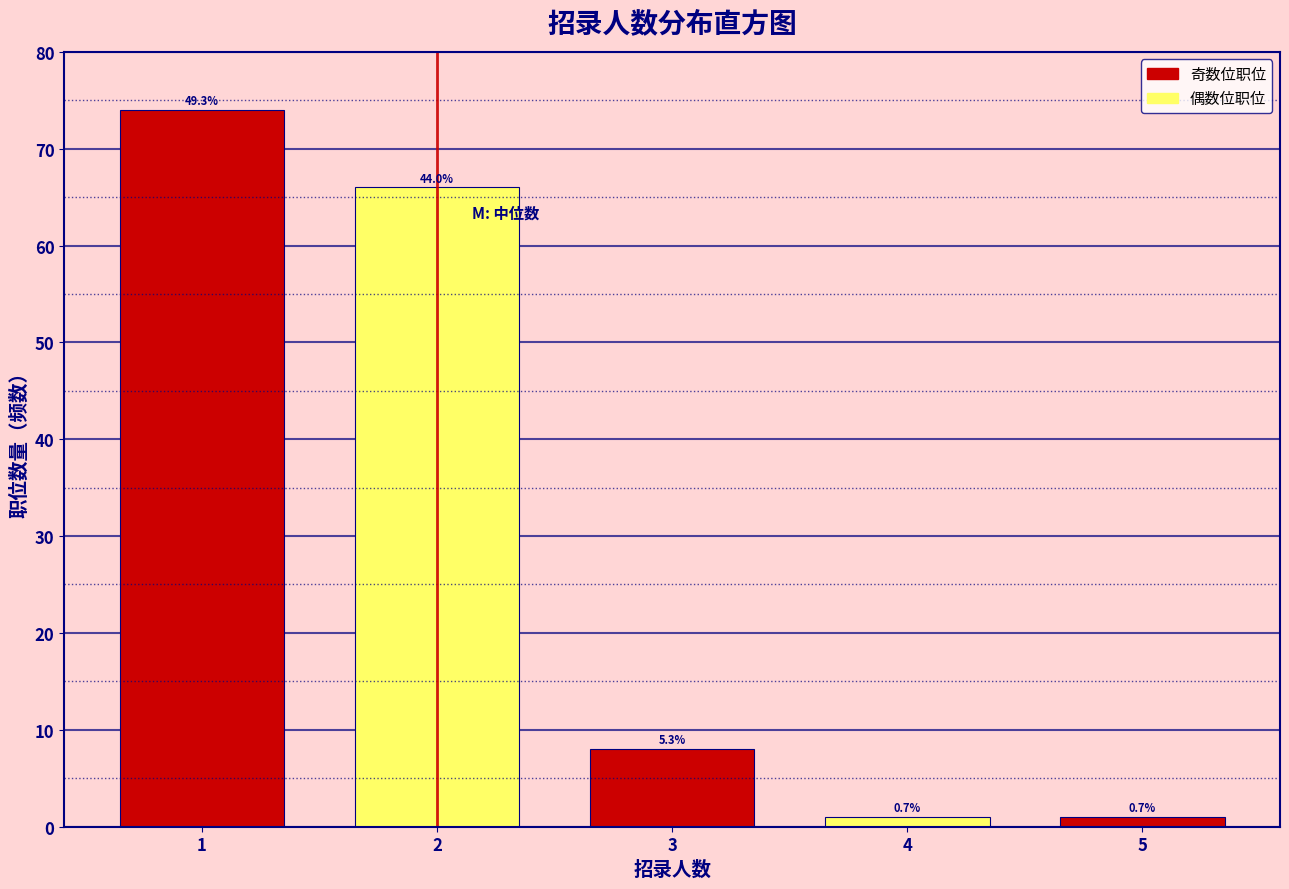

How many bars are there in total?

5